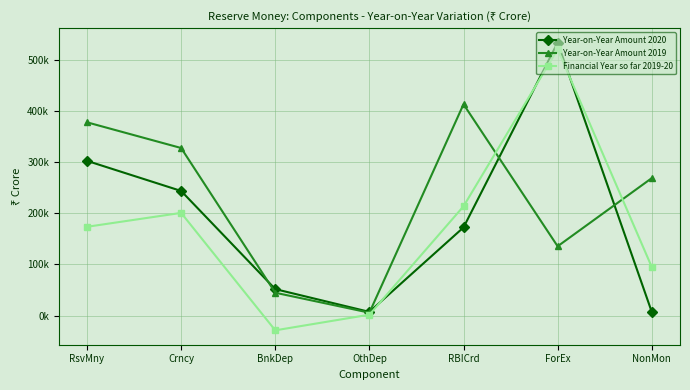

How many interior local peaks does the Financial Year so far 2019-20 series have?

2